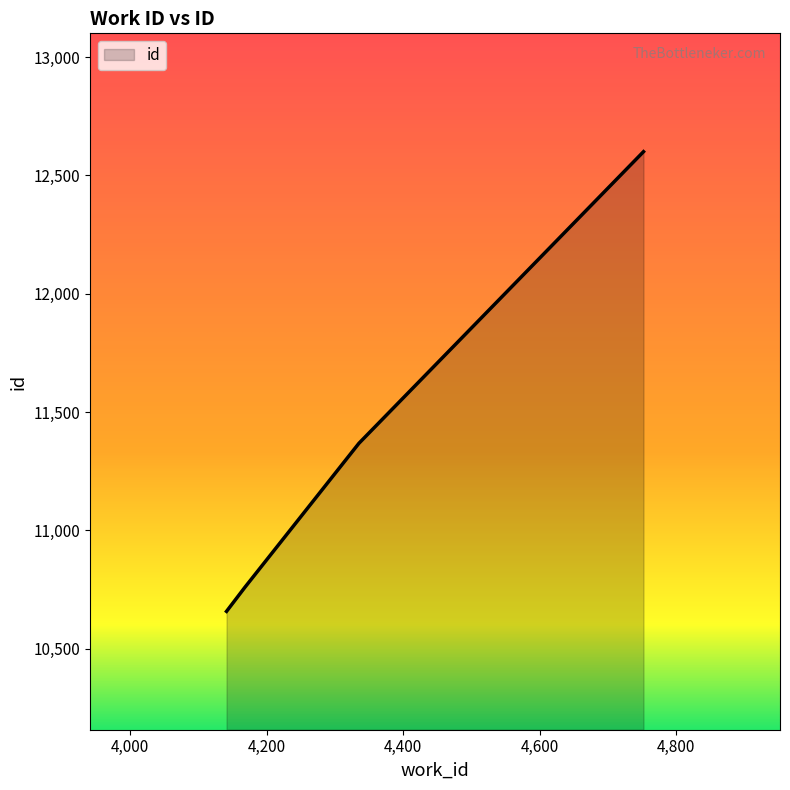

What is the minimum value shown in the chart?

10658